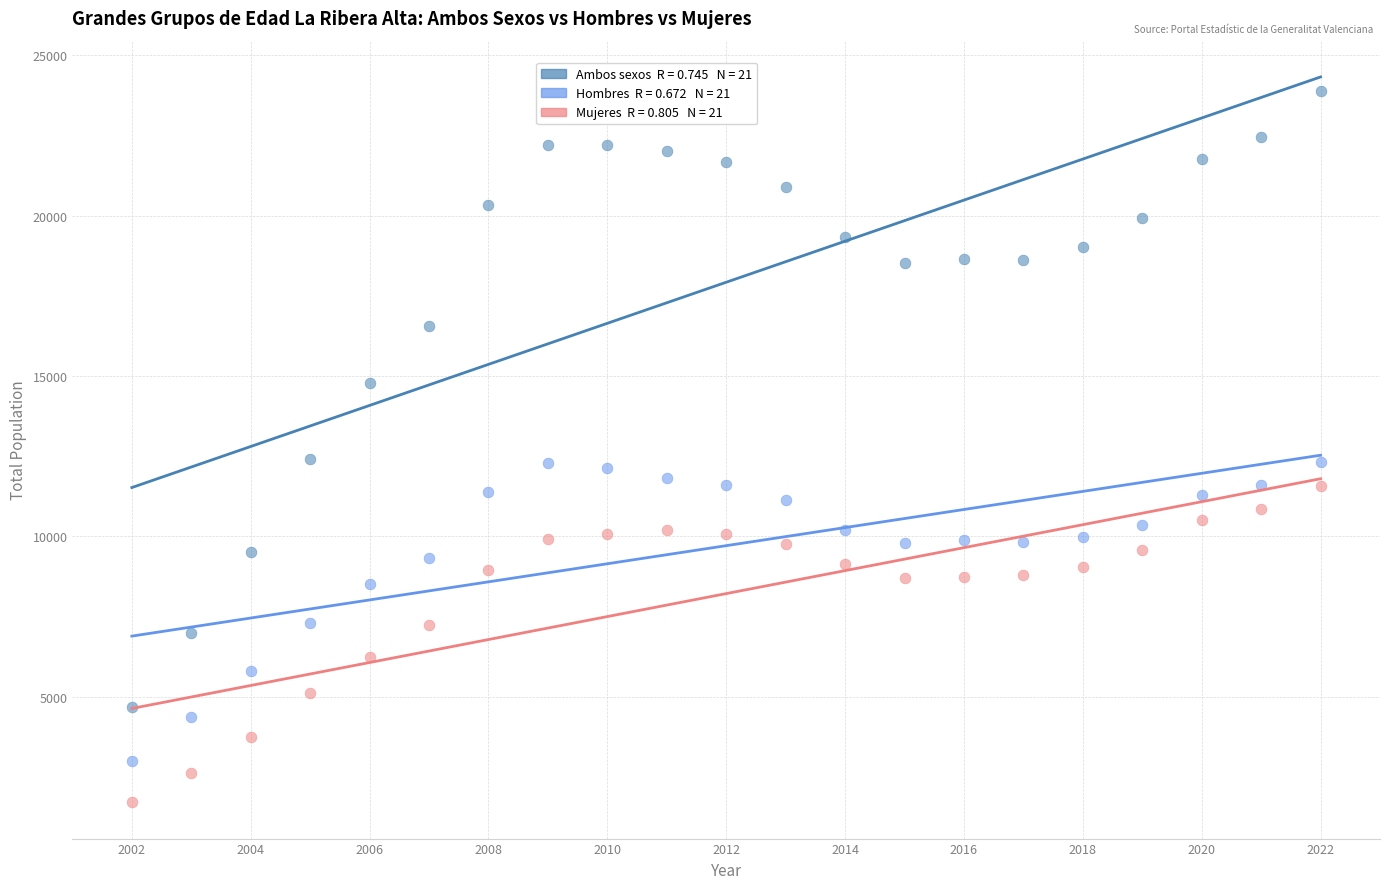

Across all data points, what is the range of Y values (max minus min)?

22181